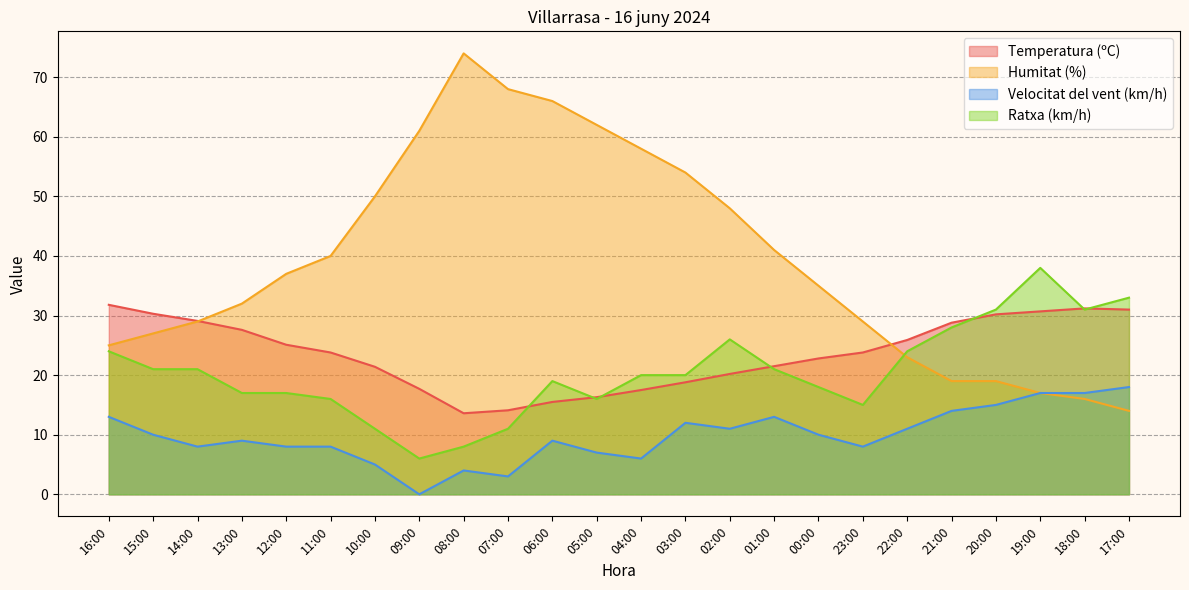

Does the chart display data point markers on the line(s)?

No